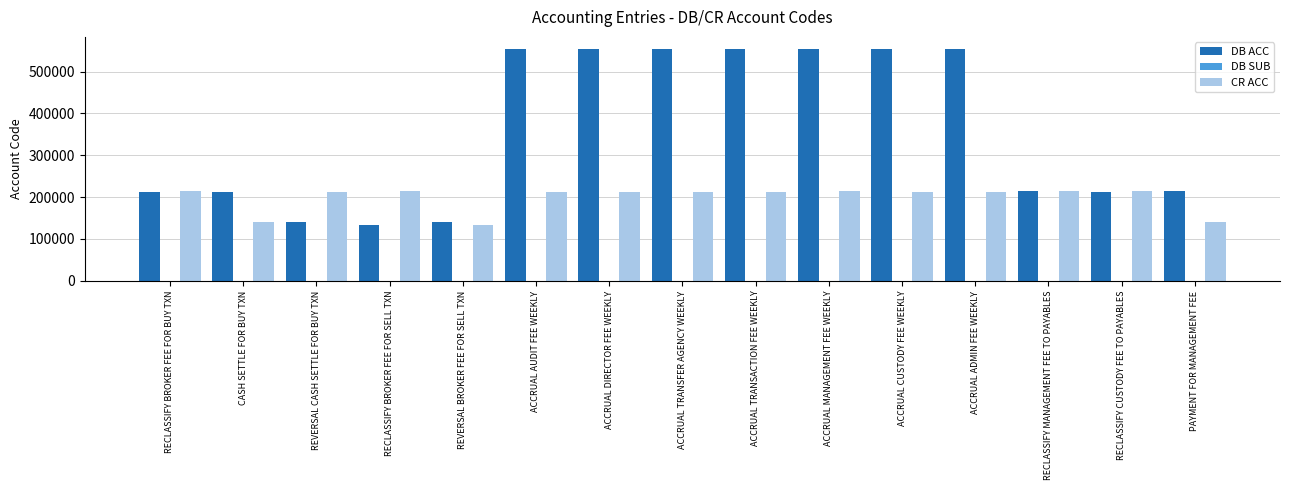

Is the value of CR ACC at ACCRUAL CUSTODY FEE WEEKLY greater than the value of DB ACC at RECLASSIFY BROKER FEE FOR SELL TXN?

Yes